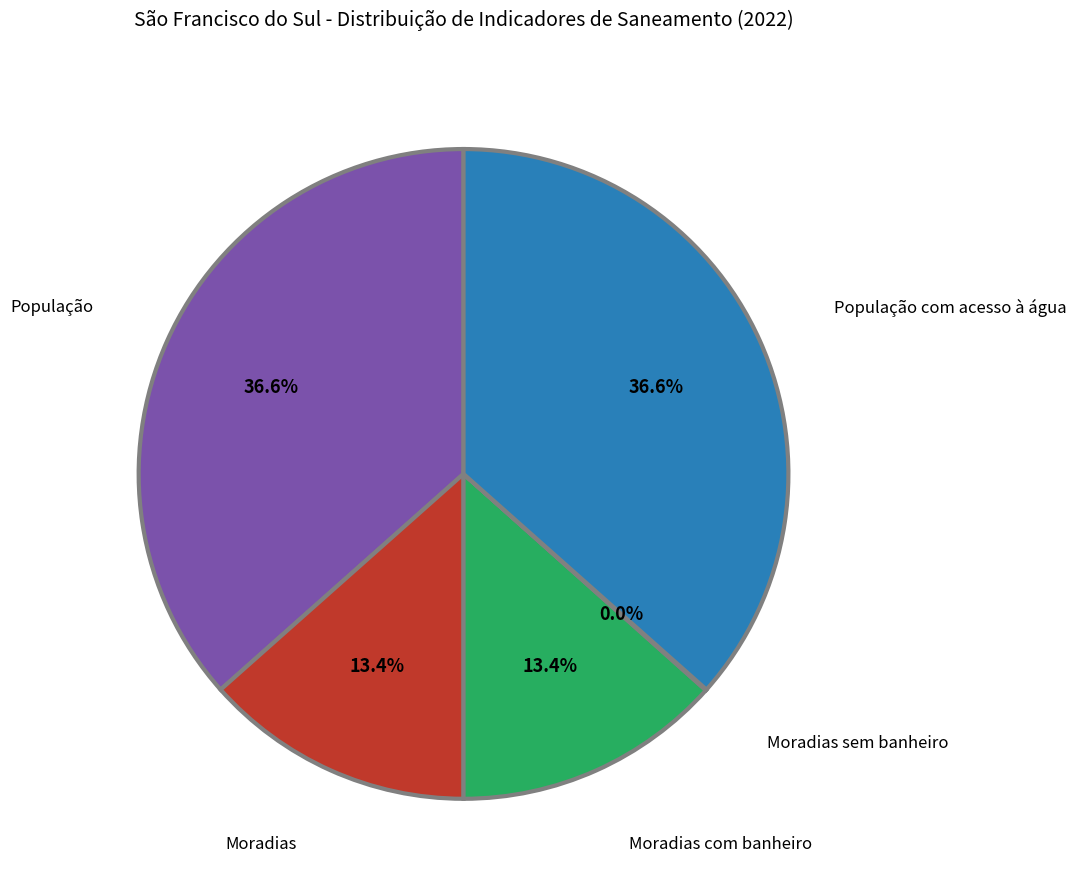

Do Moradias com banheiro and Moradias together represent more than half of the pie?

No